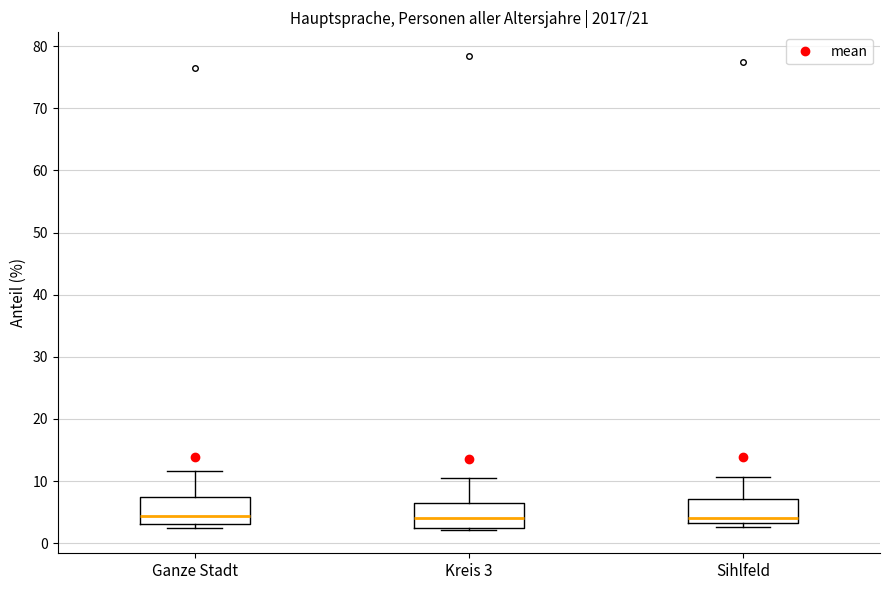

Reading left to right, read every box against the y-axis: the position of its median line, the range the box covers, and the ends of its whiskers. The values are not printed on the chart, so give them approximately, as read against the axis.

Ganze Stadt: median 4, box 3 to 7, whiskers 2 to 12
Kreis 3: median 4, box 2 to 7, whiskers 2 to 11
Sihlfeld: median 4, box 3 to 7, whiskers 3 (just below the box's lower edge) to 11